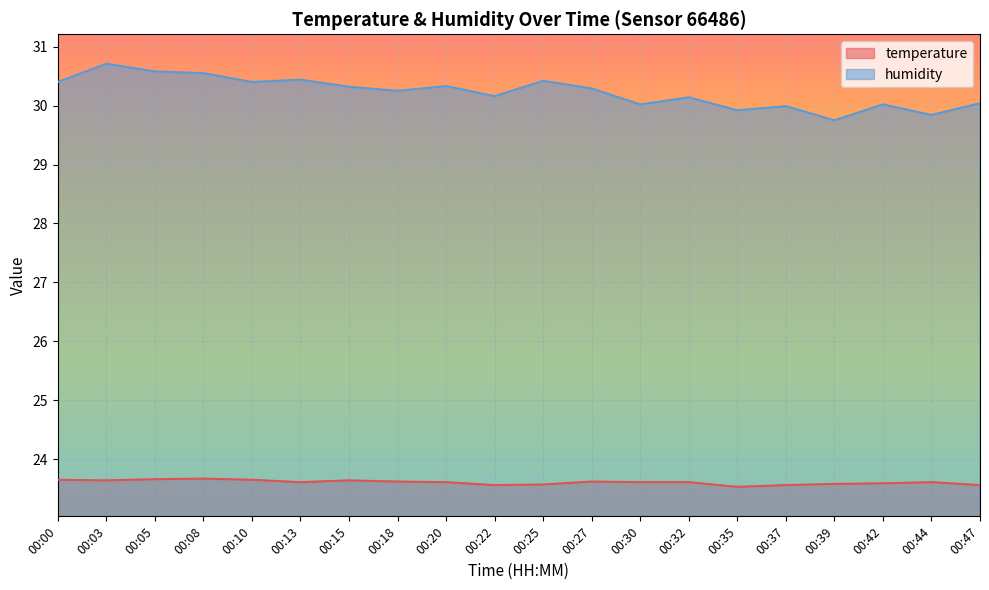

How many lines are shown in the chart?

2